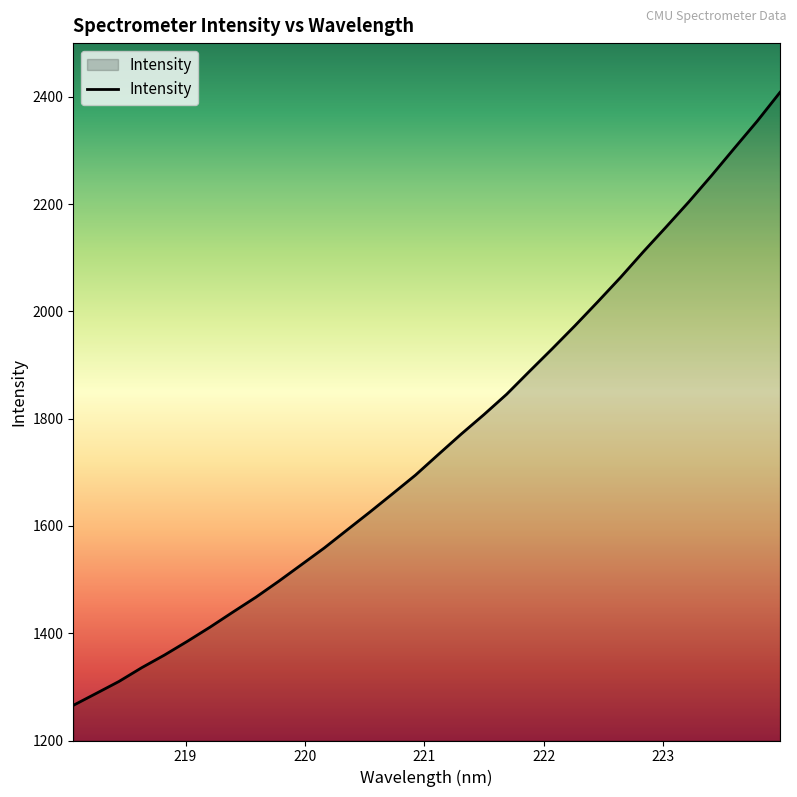

Reading right to left, extract all data points from this chart.

2408.2	2354.6	2304.3	2253.5	2204.3	2157.3	2111.1	2063.4	2017.9	1973.3	1930.2	1888.1	1845.5	1807.4	1771.0	1733.1	1694.7	1660.1	1625.9	1592.4	1558.9	1527.8	1496.8	1467.0	1439.5	1411.5	1385.0	1359.4	1335.8	1310.0	1287.7	1265.5